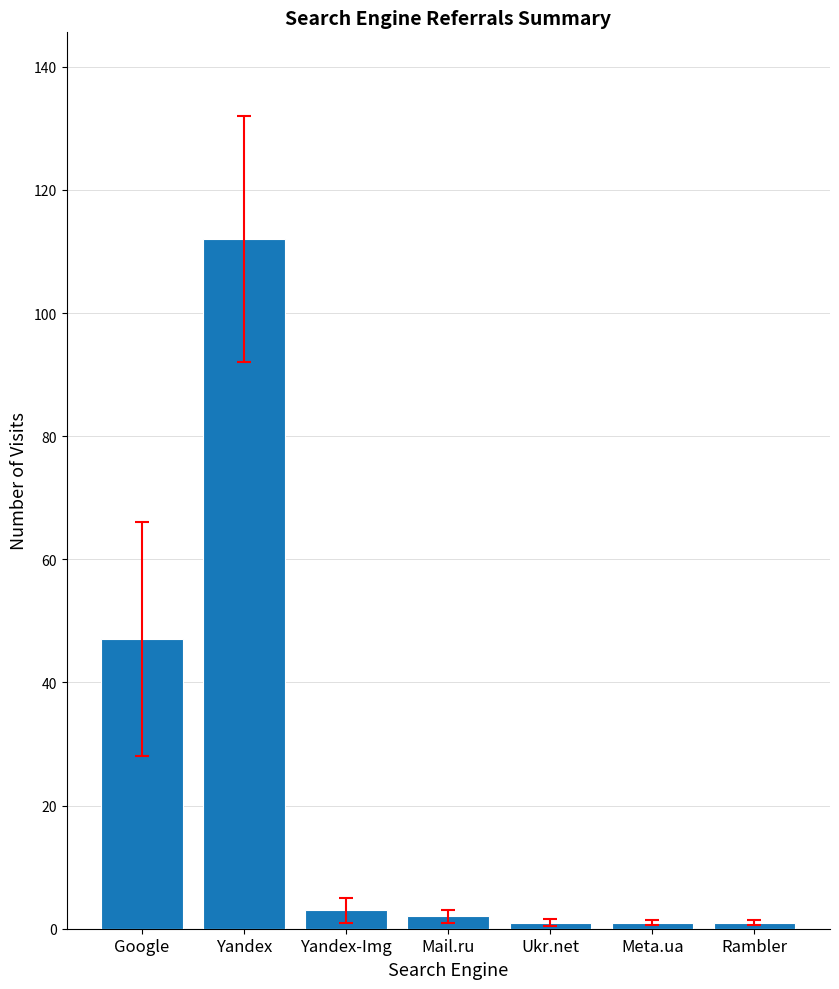

What is the average value?

24